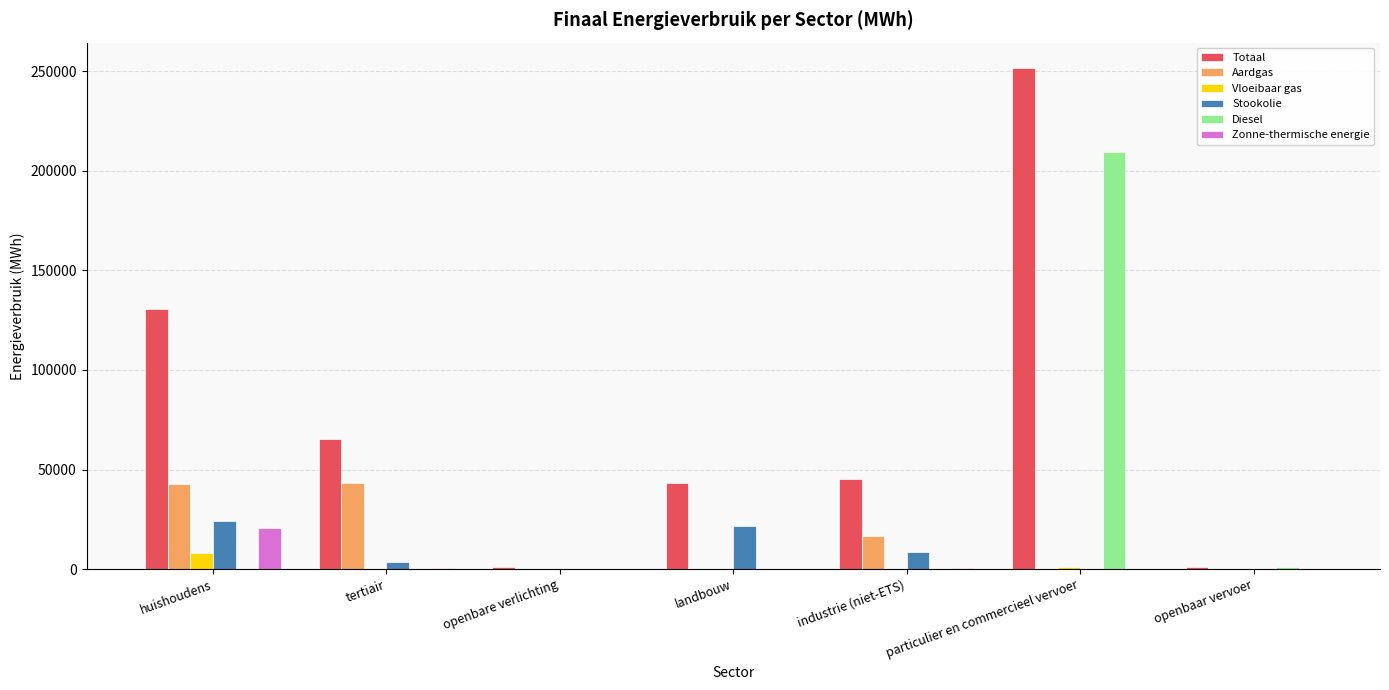

Which series has the widest spread of values?

Totaal